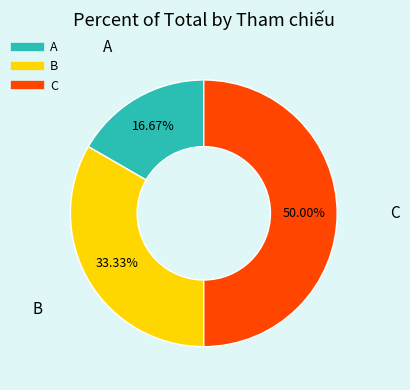

What portion of the pie excludes A?

83.3%